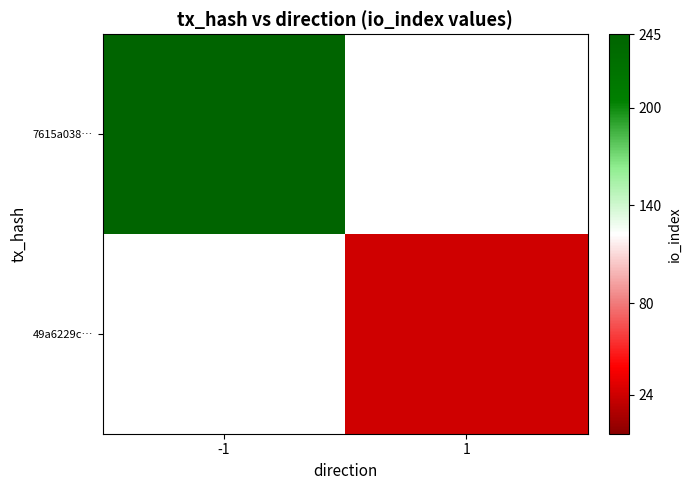

The 49a6229c… series shows 31.6 at 1. True or false?

False